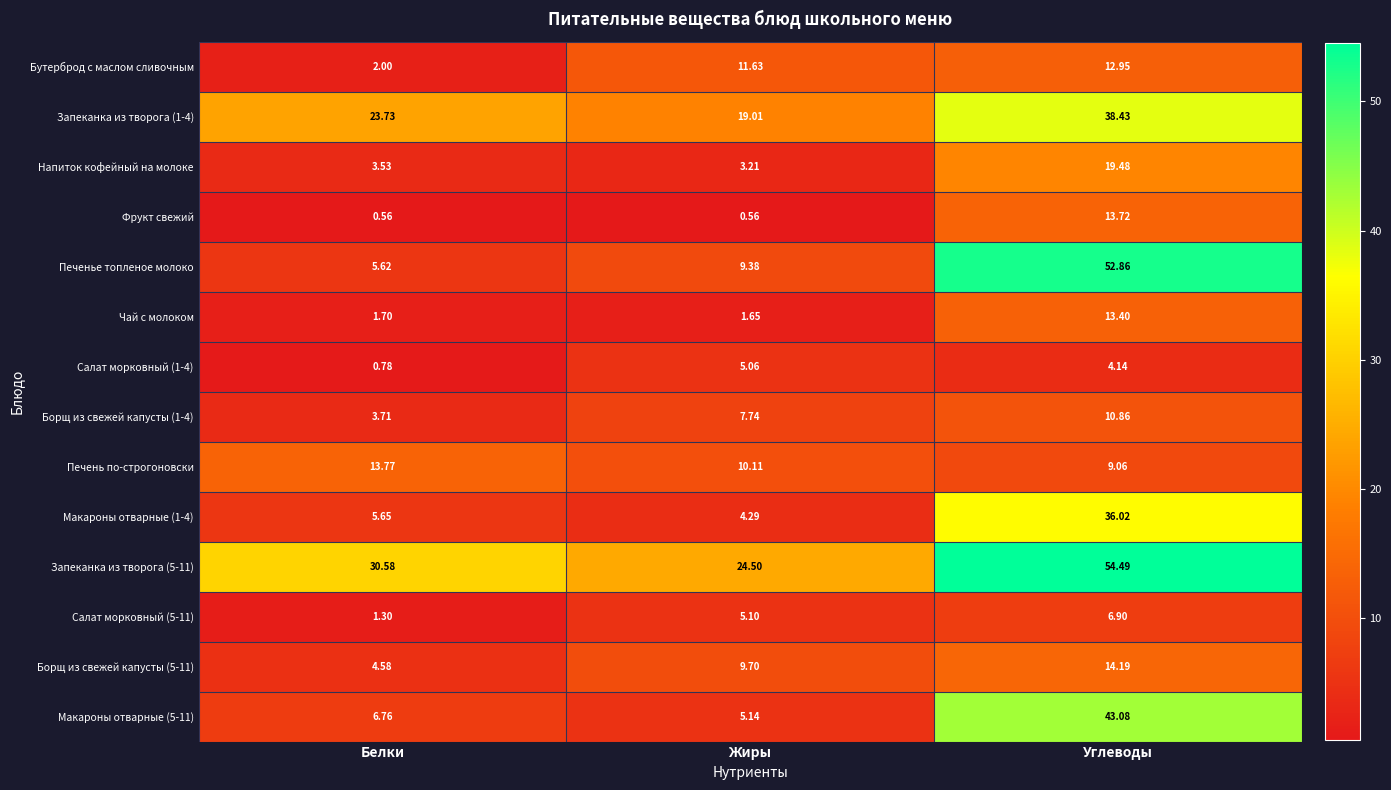

Which series has the largest total across all categories?

Запеканка из творога (5-11)